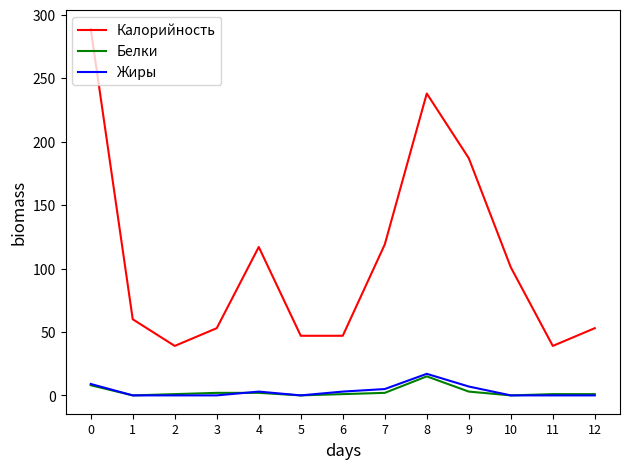

True or false: Жиры and Калорийность cross at least once.

False